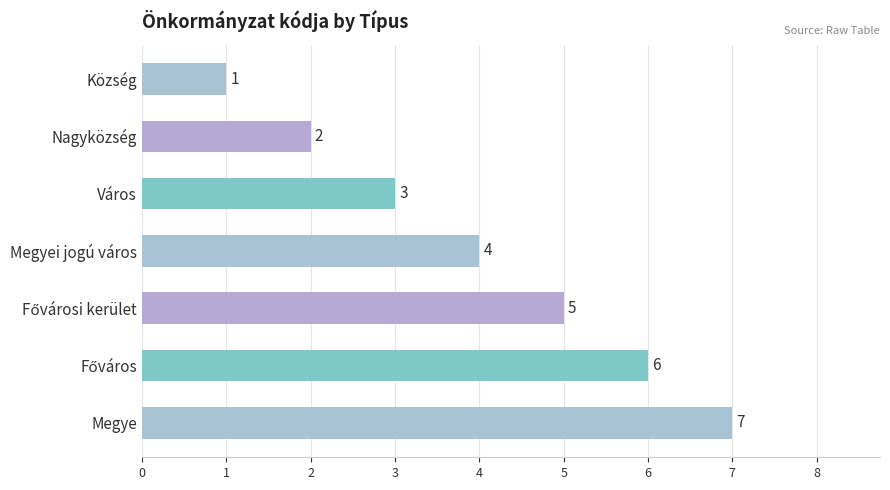

The value at Nagyközség is 2. True or false?

True